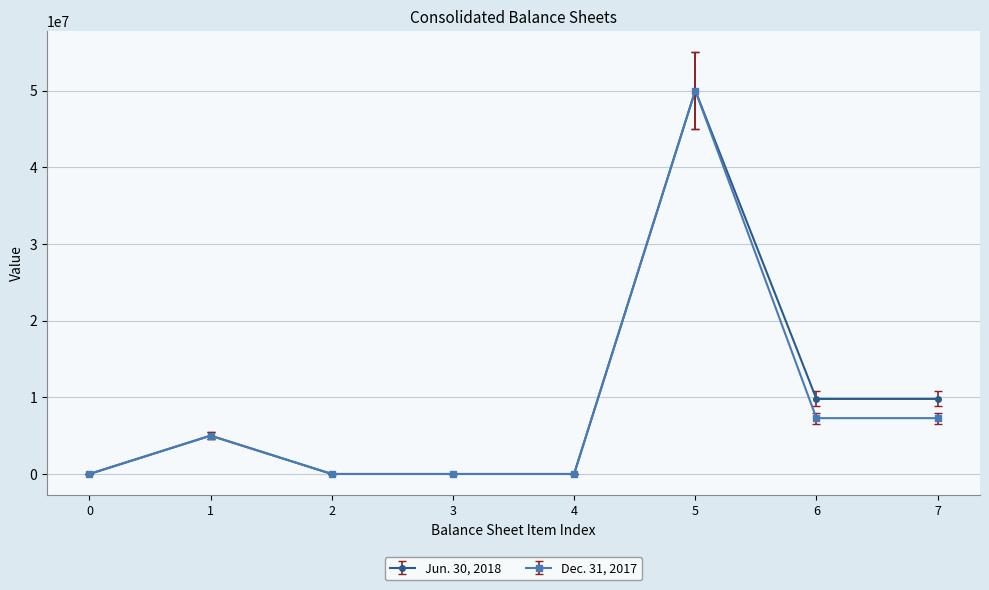

How many lines are shown in the chart?

2